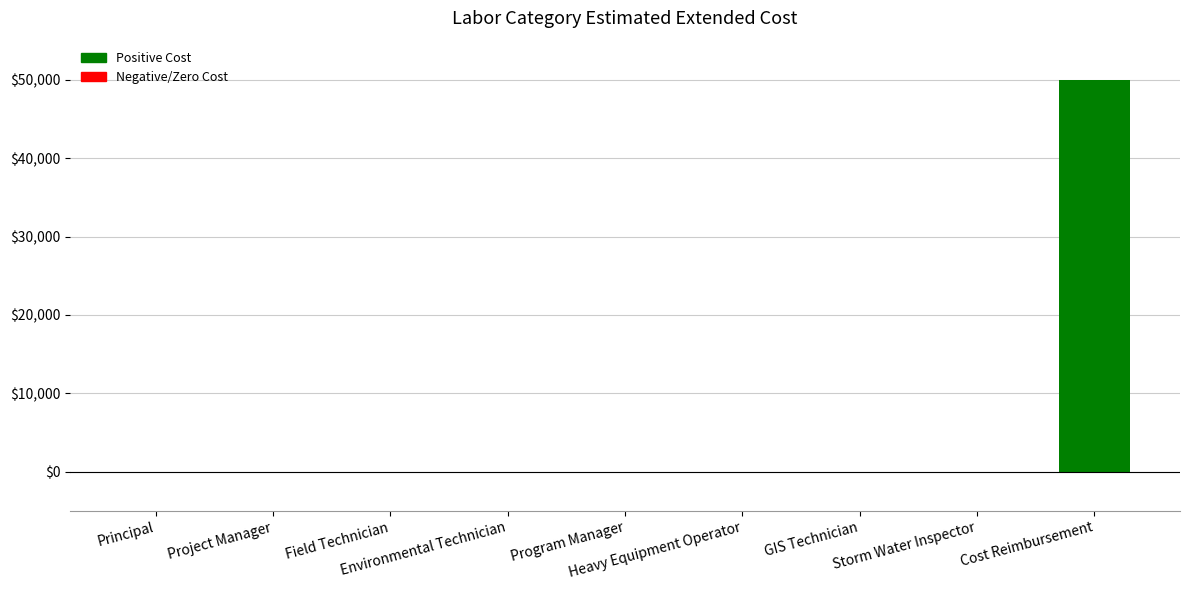

What is the sum of all values?

50000